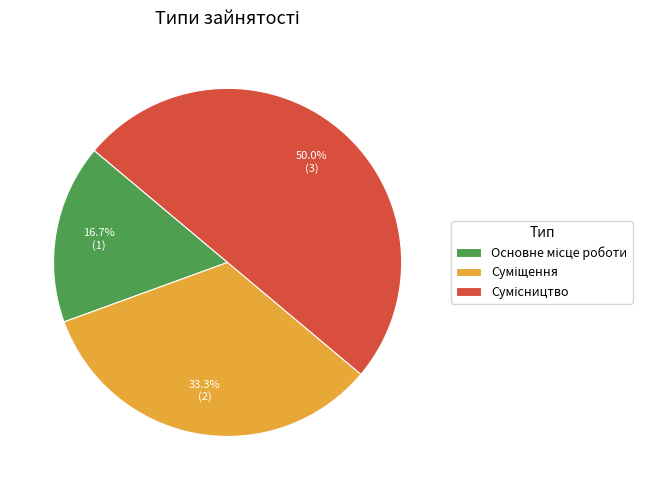

What percentage is the Основне місце роботи slice, to the nearest percent?

17%